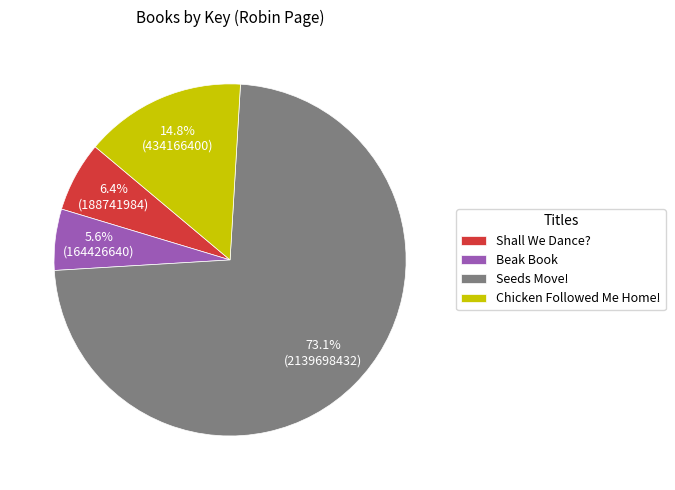

What percentage is the Shall We Dance? slice, to the nearest percent?

6%